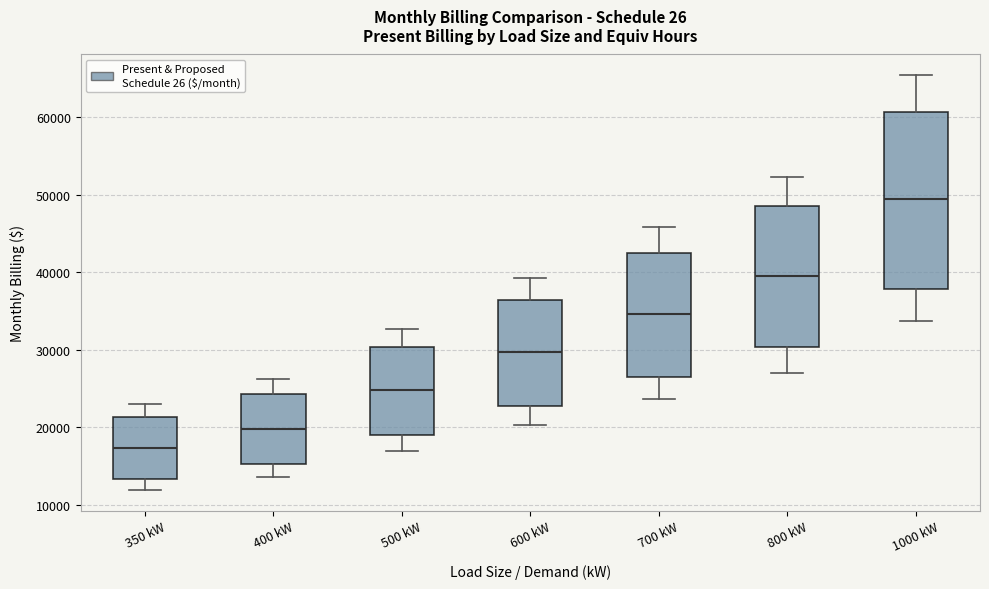

Which box has the lowest median line?

350 kW